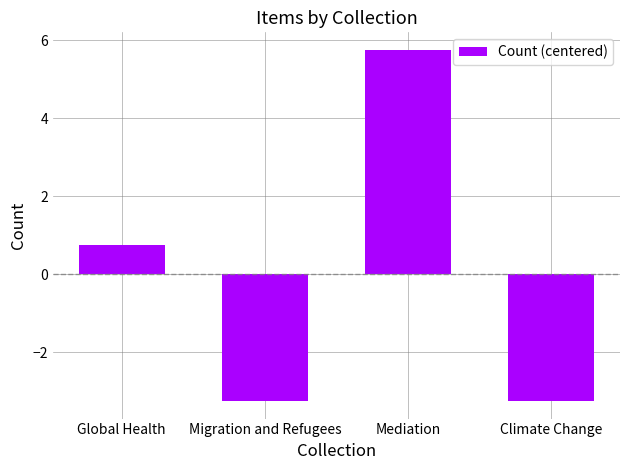

What is the smallest value displayed?

-3.2